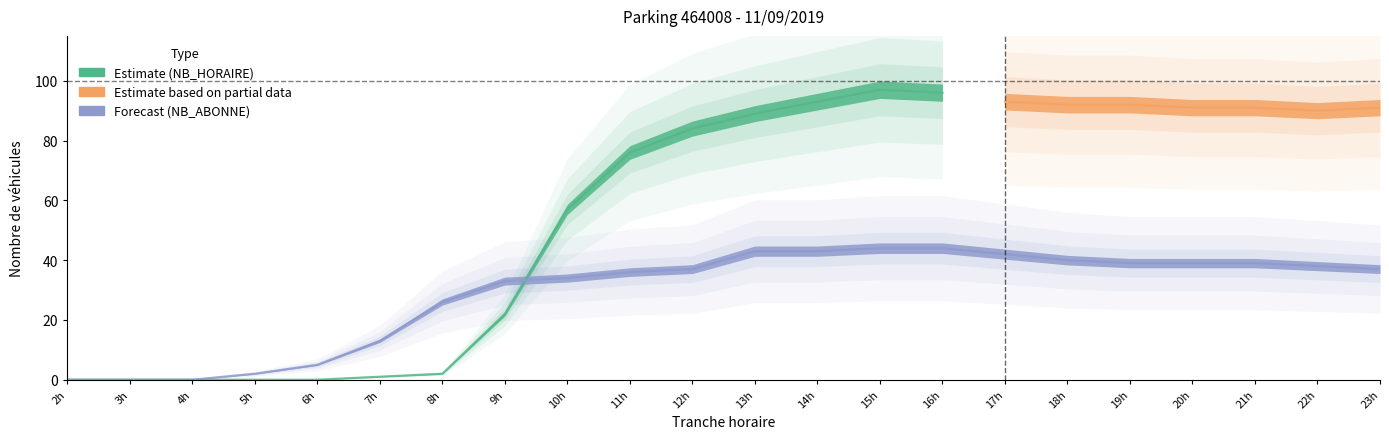

Which has a higher value, 18h or 14h?

14h